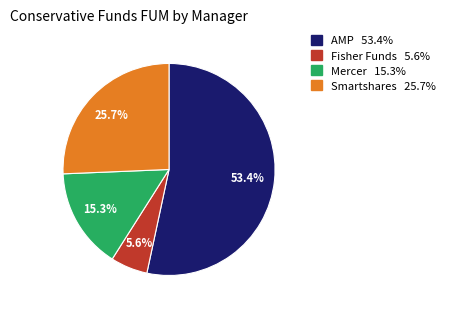

What is the largest slice in the pie chart?

AMP